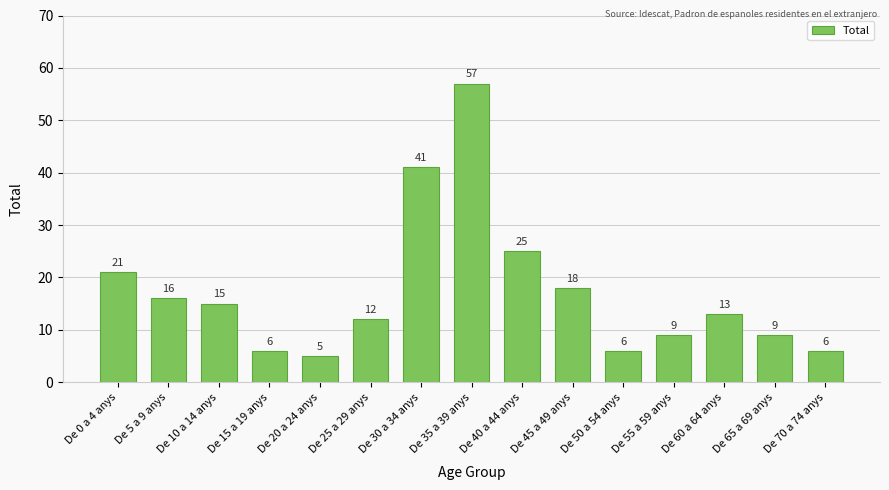

What is the smallest value displayed?

5